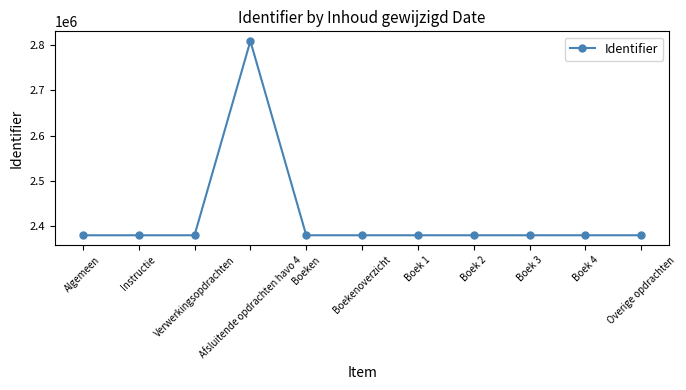

True or false: there are more than 0 points higher than both neighbors.

True